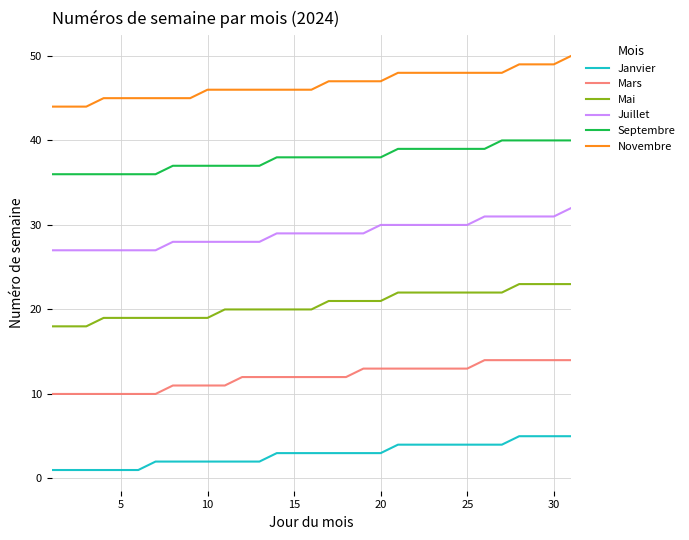

Which series has the largest total across all categories?

Novembre